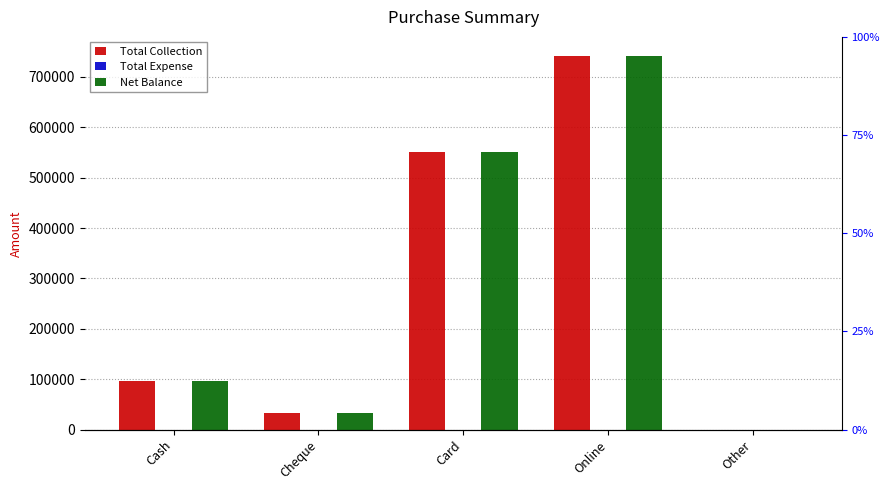

Rank the series at Card from highest to lowest value.

Total Collection, Net Balance, Total Expense